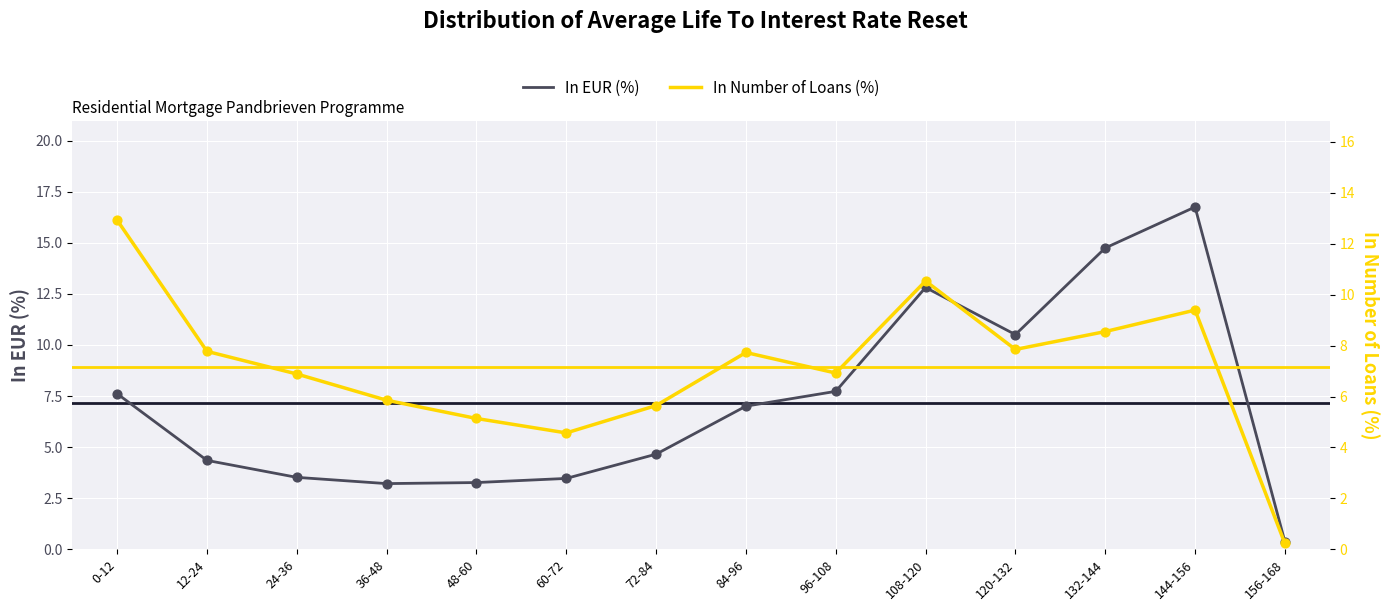

Is the value of In EUR (%) at 84-96 greater than the value of In Number of Loans (%) at 96-108?

Yes